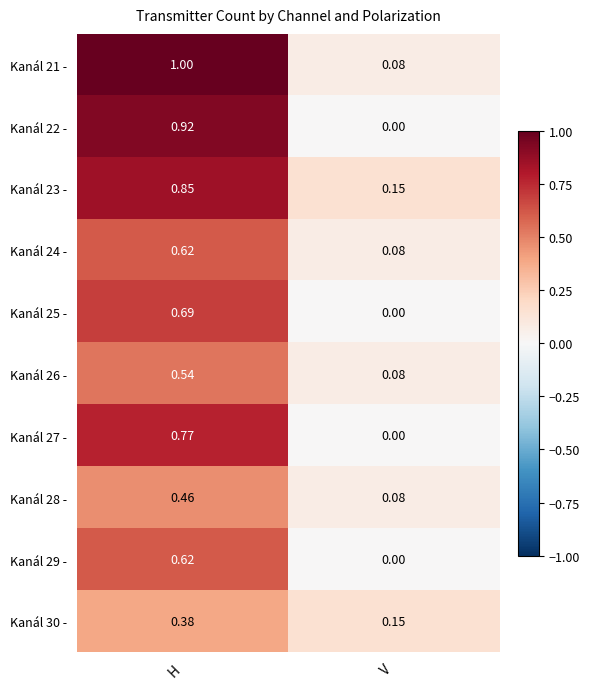

At how many categories does at least one series exceed 0?

2